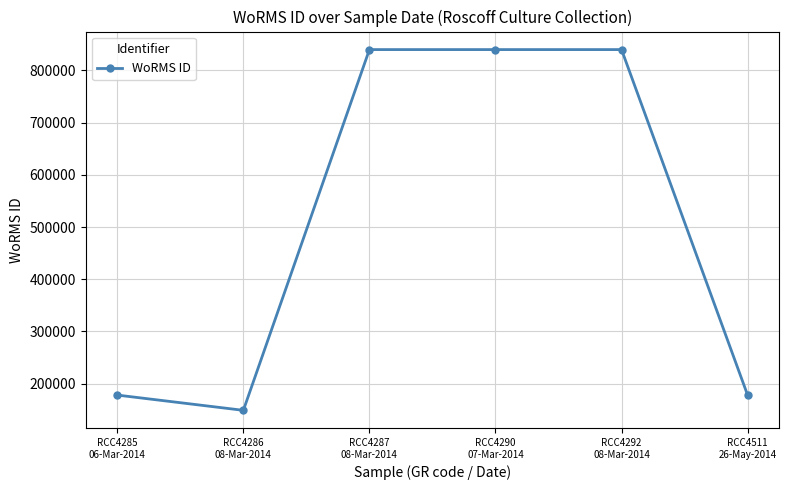

What is the label of the 2nd point from the left?

RCC4286
08-Mar-2014